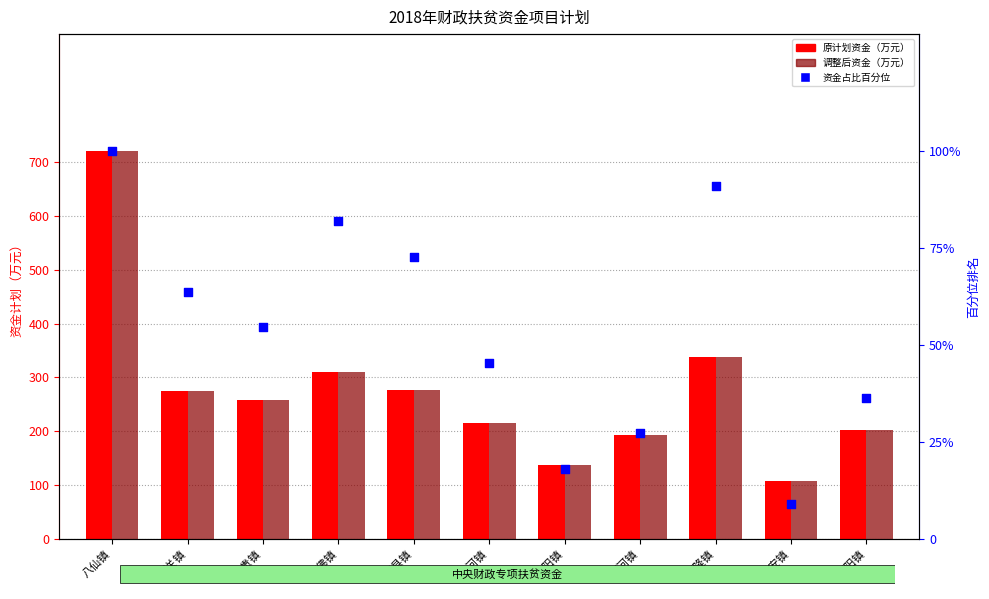

What are all the series names shown in the legend?

原计划资金（万元）, 调整后资金（万元）, 资金占比百分位